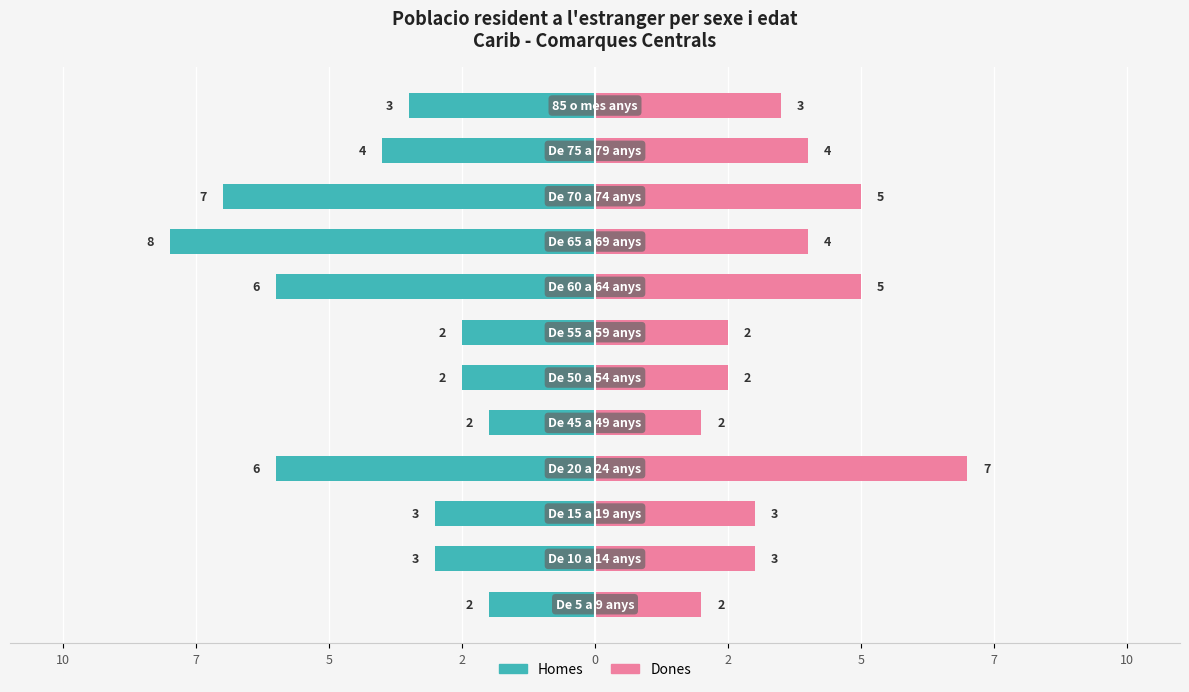

What is the average value of the Homes series?

-4.1